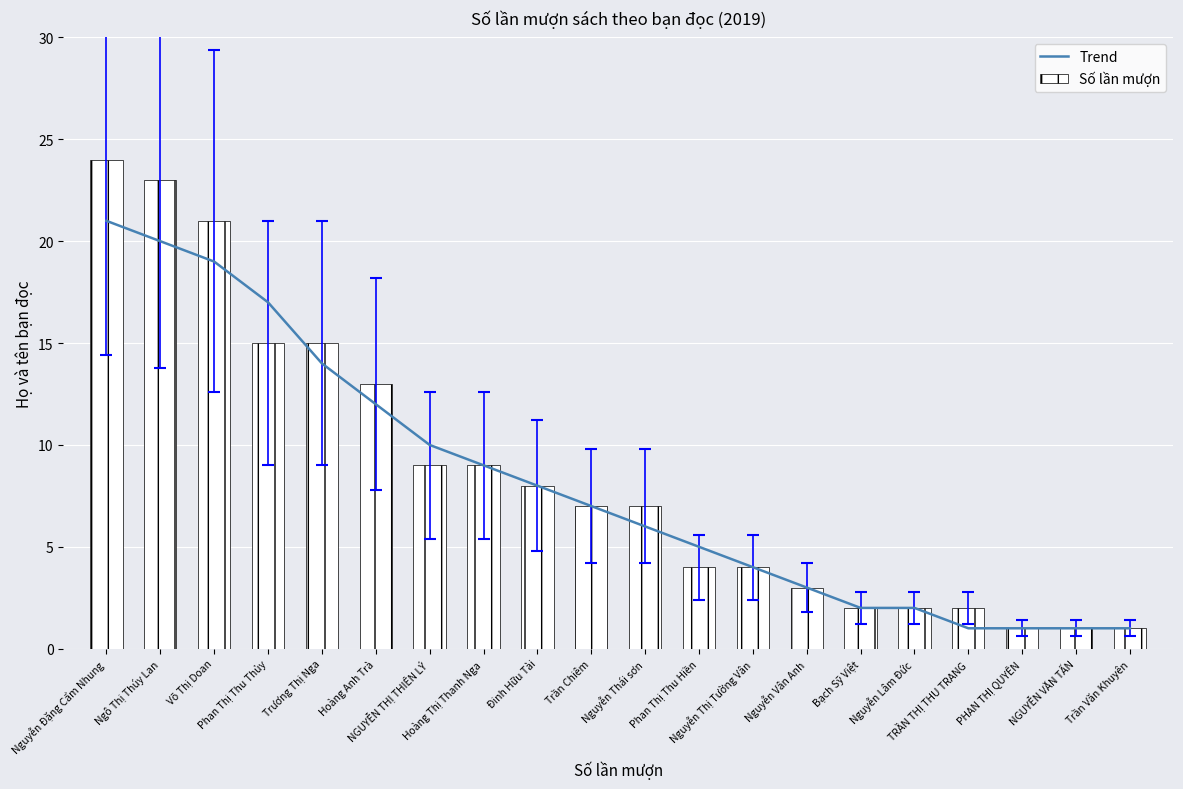

At how many categories does at least one series exceed 21?

2